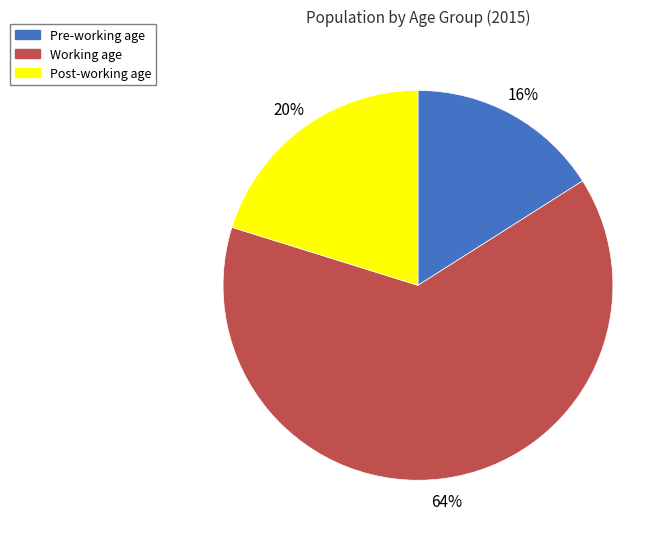

The Post-working age slice represents 20% of the pie. True or false?

True